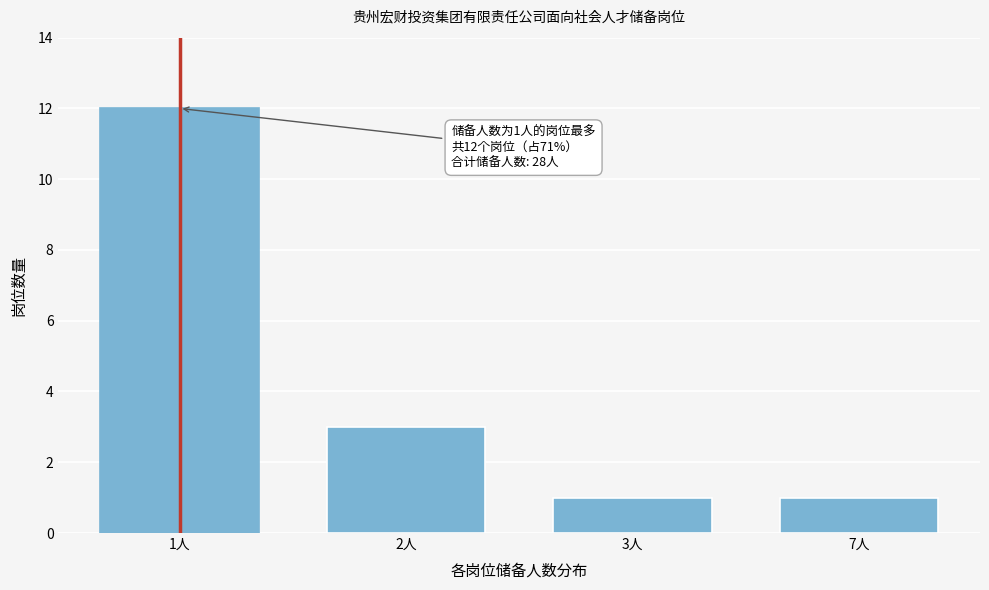

Reading left to right, list all the values displayed in this chart.

12	3	1	1